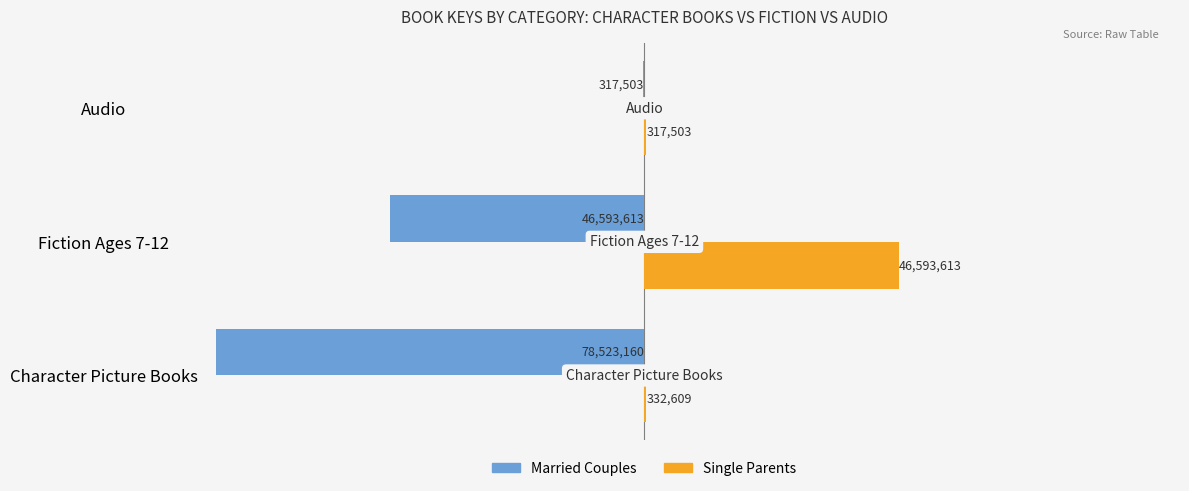

At which label is Single Parents closest to 23455558?

Character Picture Books